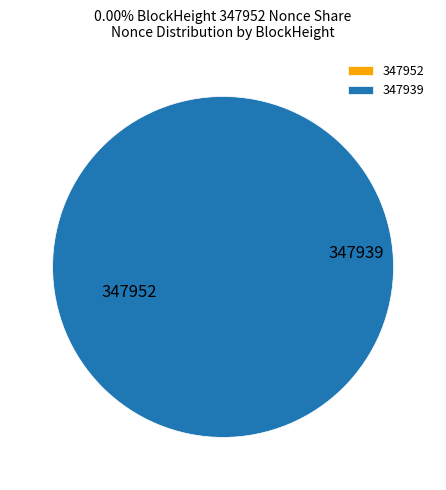

To the nearest percent, what is the combined percentage of 347952 and 347939?

100%